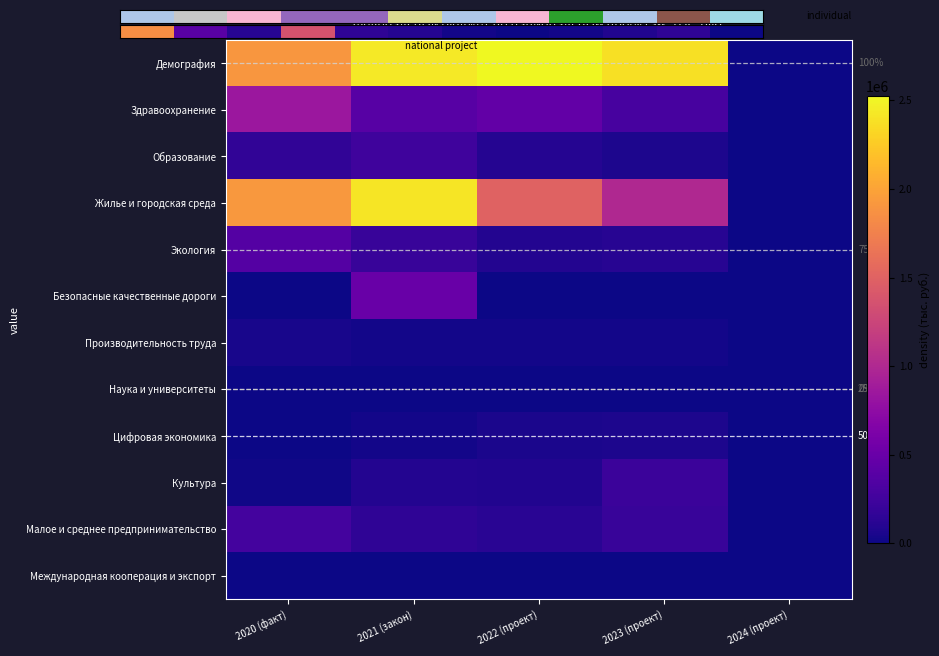

Which category has the highest value in the Цифровая экономика series?

2023 (проект)